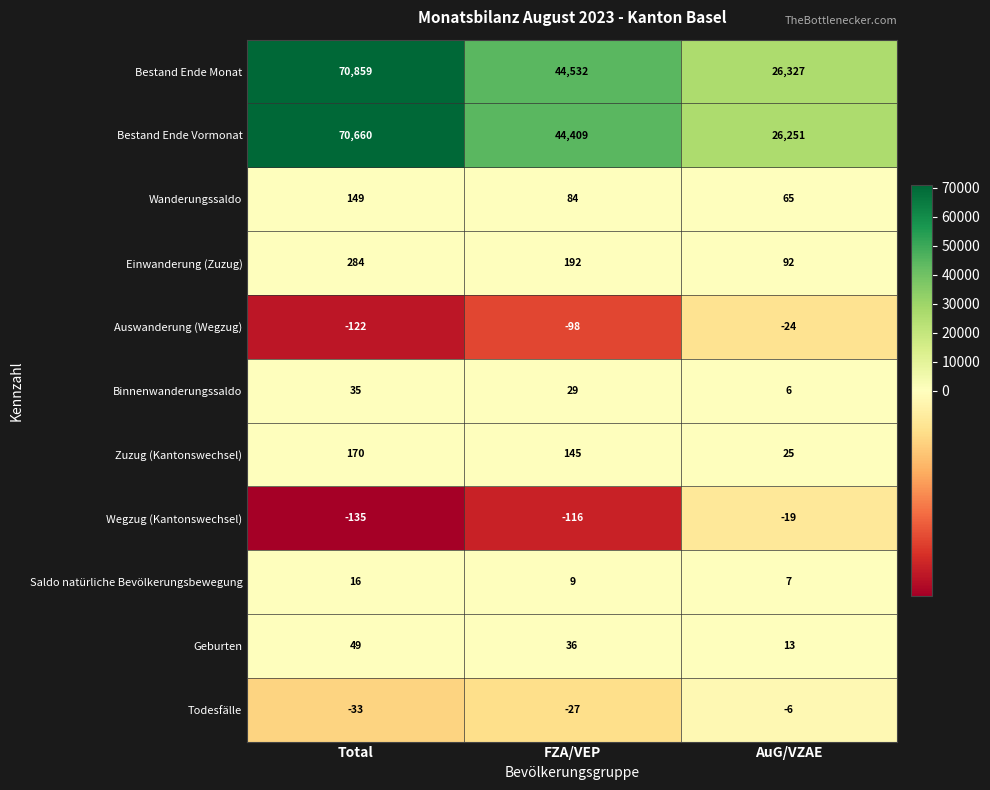

What is the sum of all Binnenwanderungssaldo values?

70